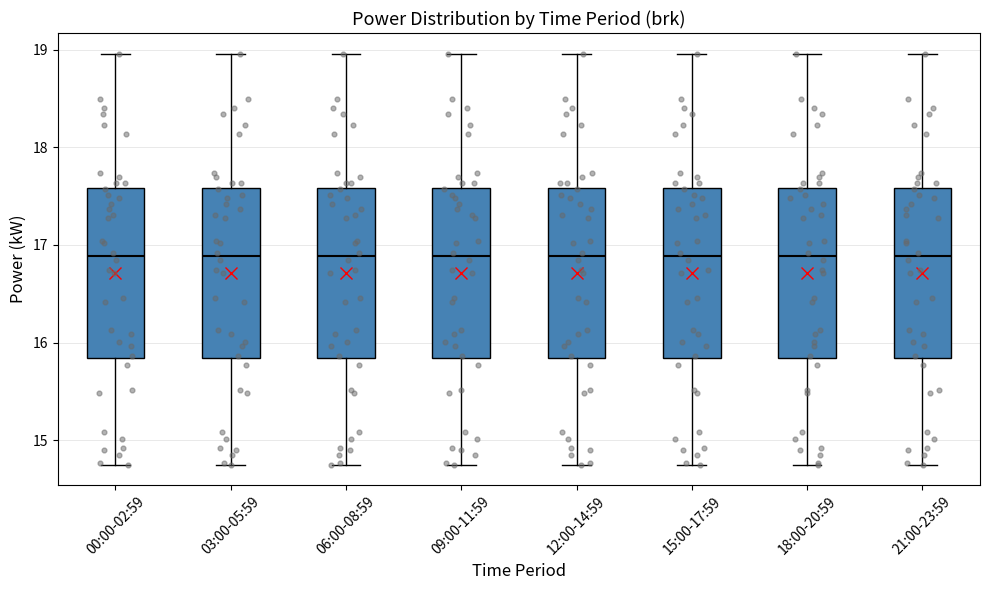

Where is the upper edge of the box for 03:00-05:59 on the y-axis? The values are not printed on the chart, so give them approximately, as read against the axis.

17.6